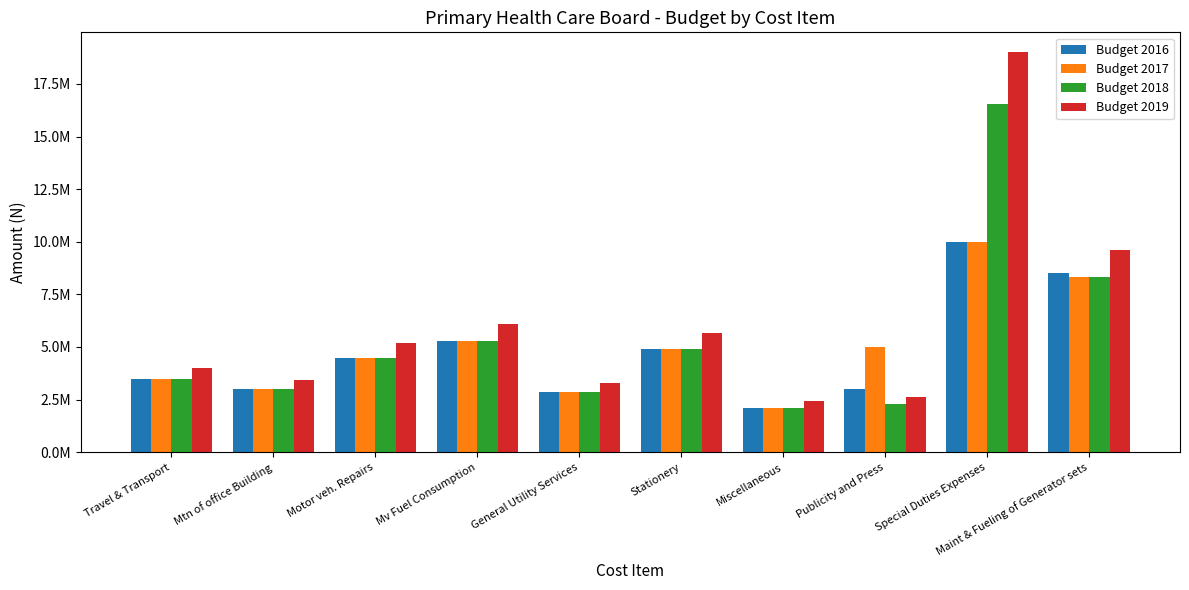

What are all the series names shown in the legend?

Budget 2016, Budget 2017, Budget 2018, Budget 2019